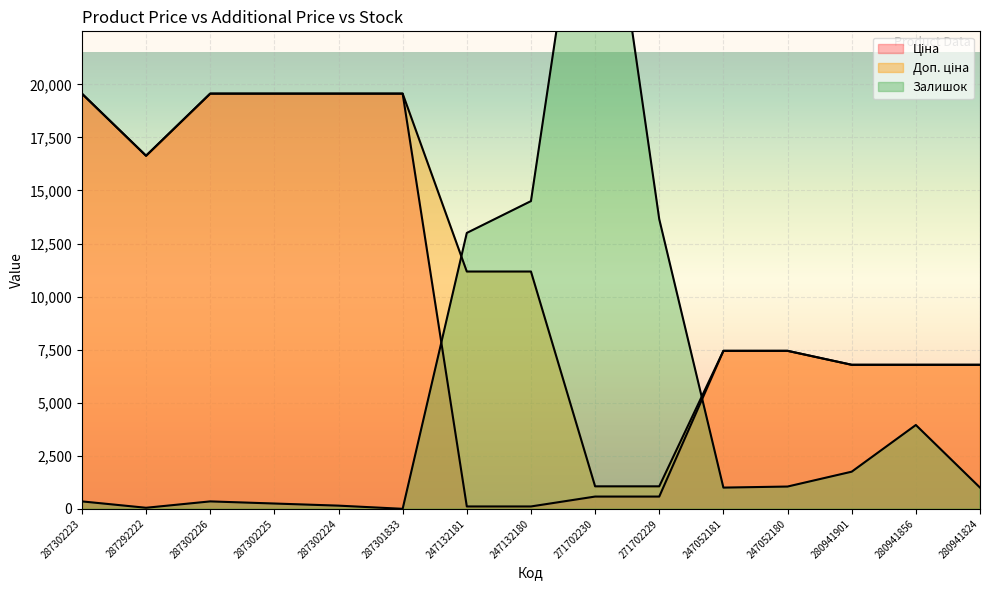

Which category has the lowest value across all series?

287301833